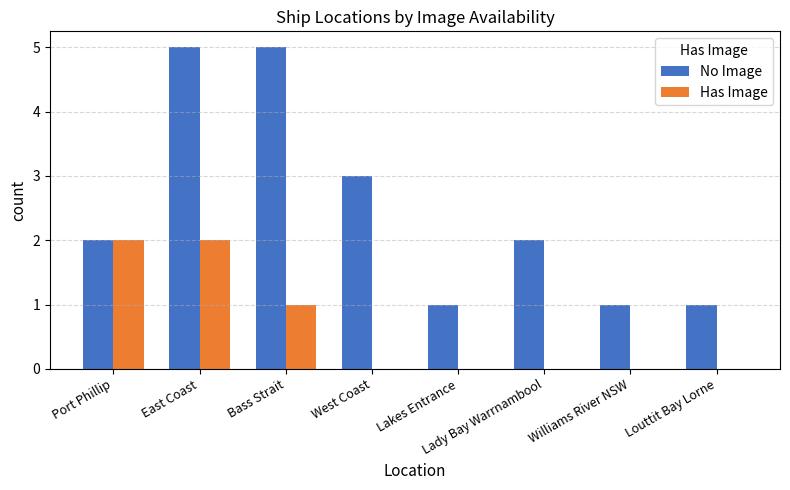

Reading left to right, what are all the values shown in this chart?

No Image: 2	5	5	3	1	2	1	1
Has Image: 2	2	1	0	0	0	0	0